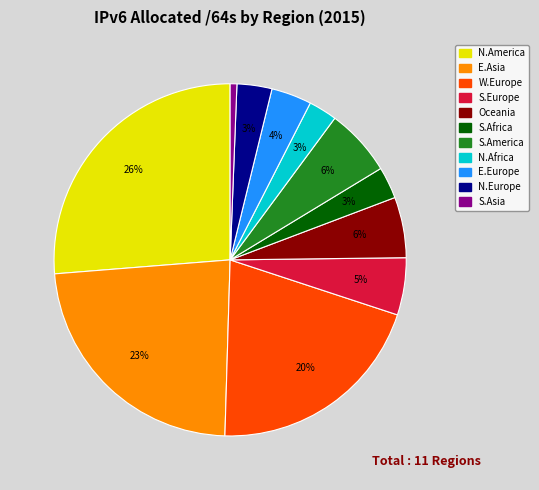

To the nearest percent, what is the average slice percentage?

9%